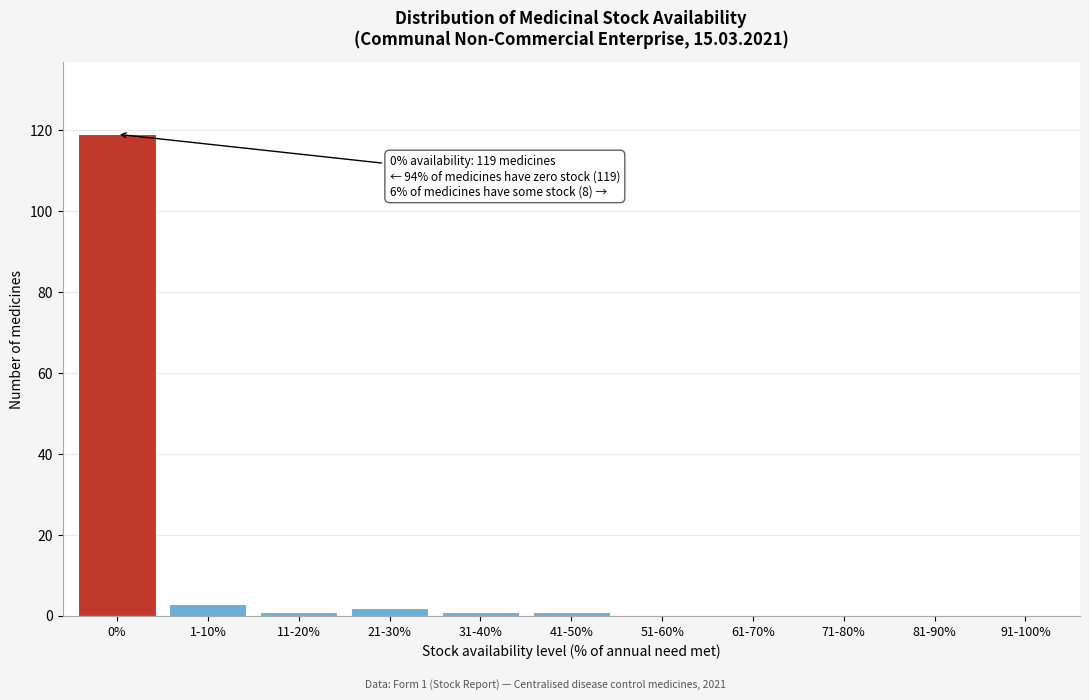

Reading left to right, what are all the values shown in this chart?

0%=119	1-10%=3	11-20%=1	21-30%=2	31-40%=1	41-50%=1	51-60%=0	61-70%=0	71-80%=0	81-90%=0	91-100%=0